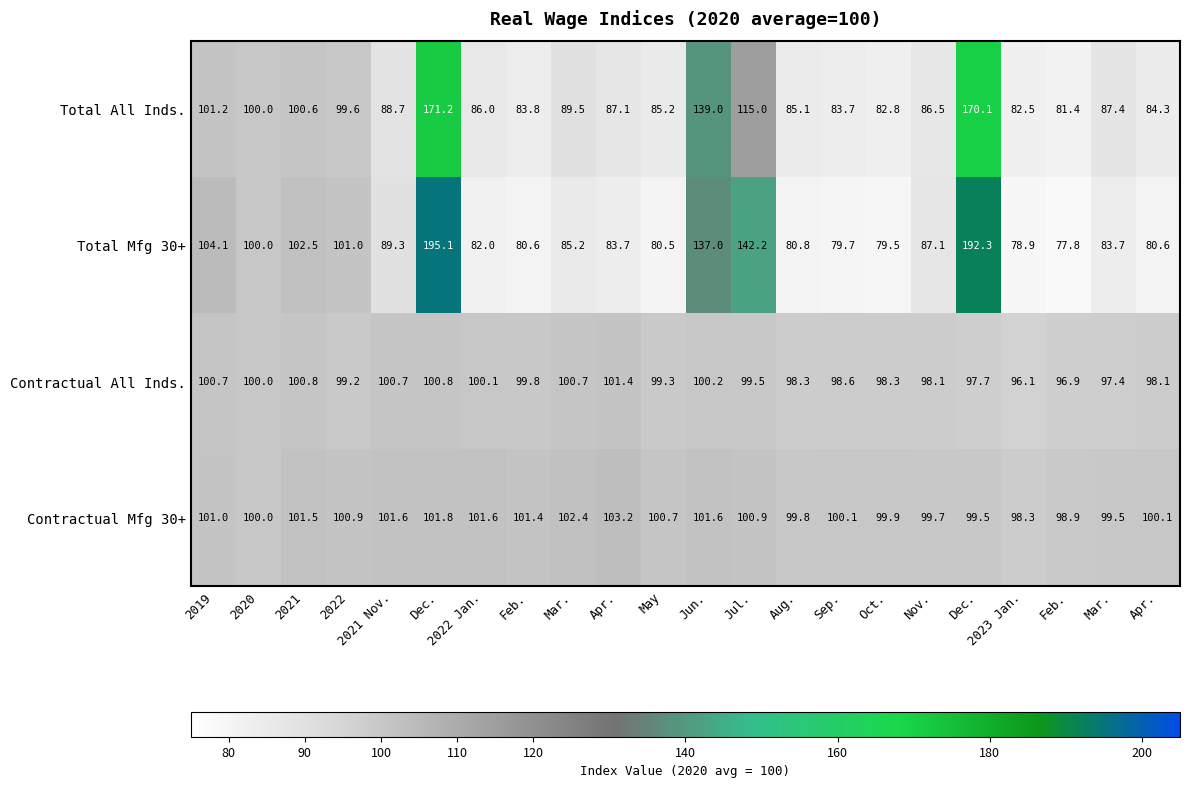

Between Apr. and 2021, which is larger?

2021